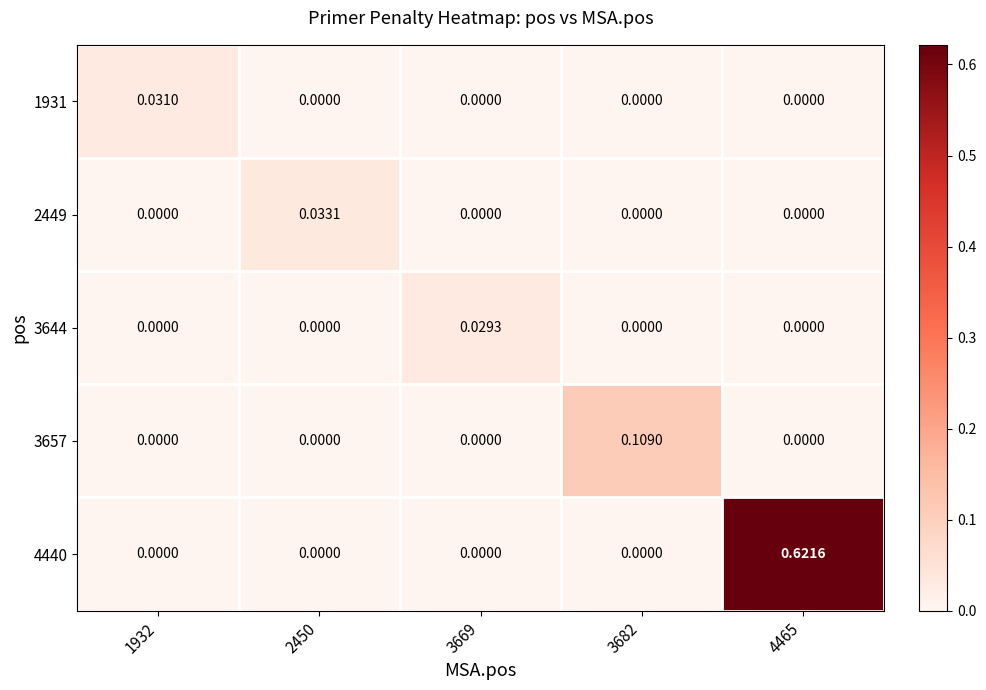

How many data points does each series have?

5